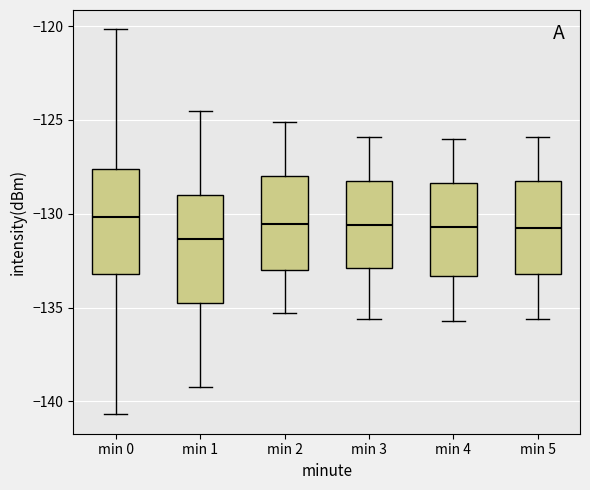

Where does the lower whisker of the box for min 3 end on the y-axis? The values are not printed on the chart, so give them approximately, as read against the axis.

-135.5